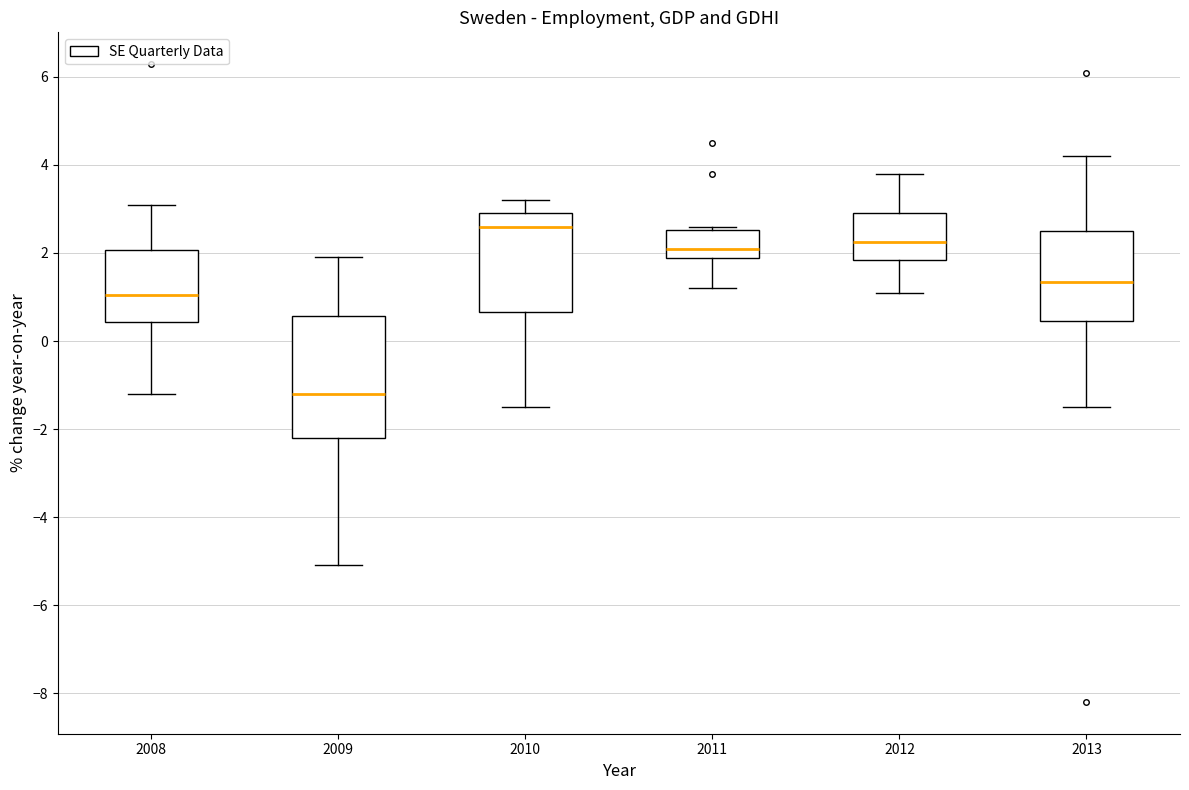

Which box's median line is the lowest?

2009